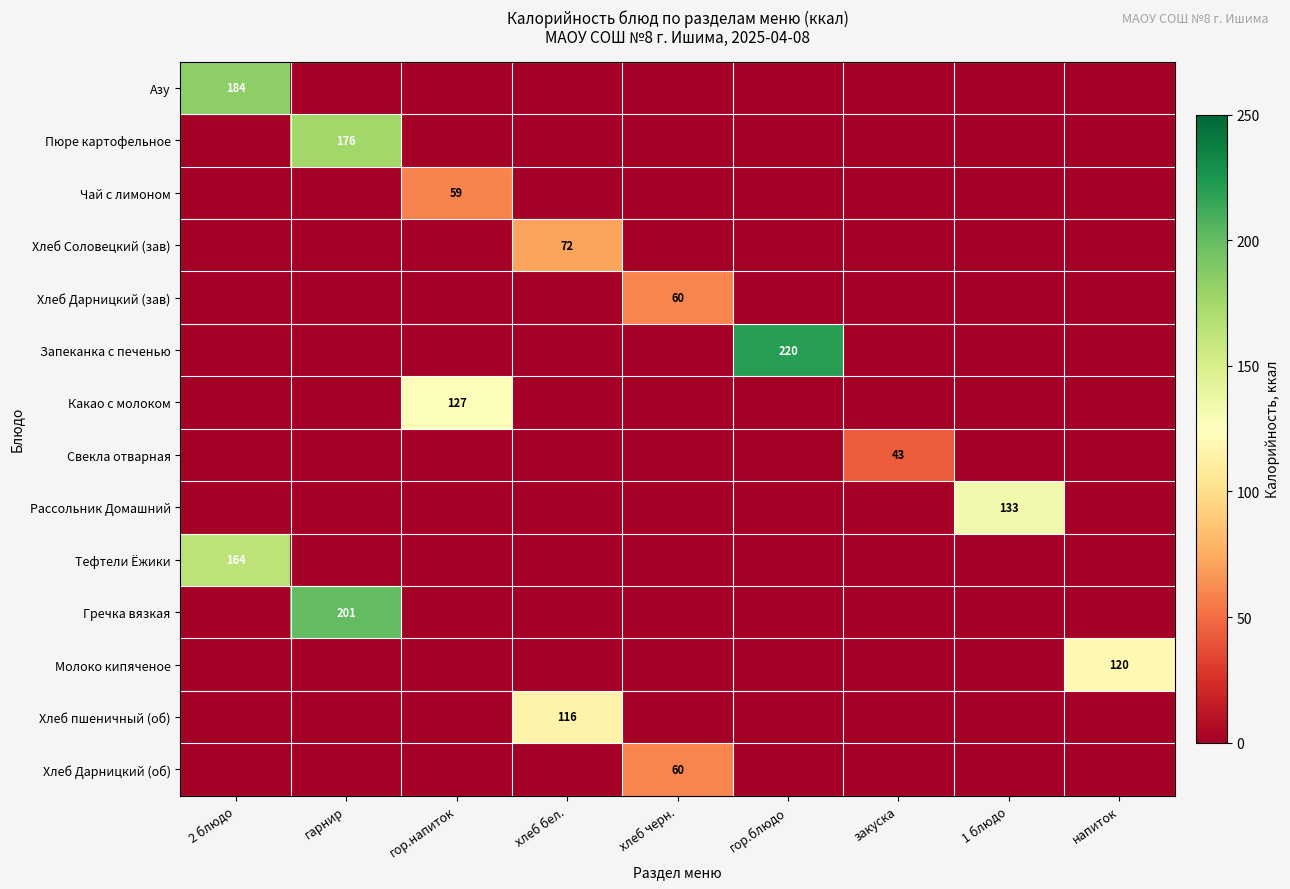

Count the number of data series in this chart.

14